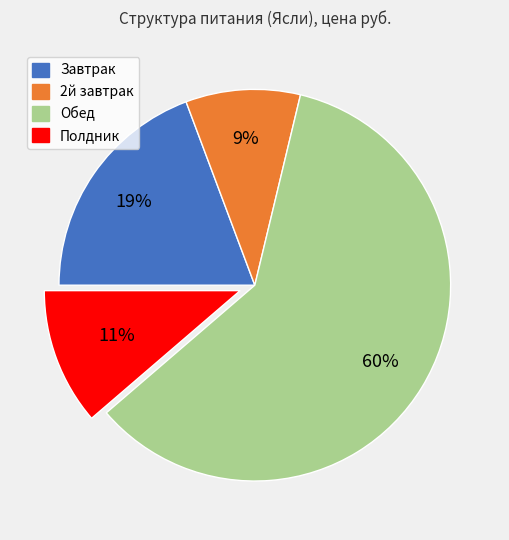

Approximately how many times larger is the value at Полдник compared to Завтрак?

0.6